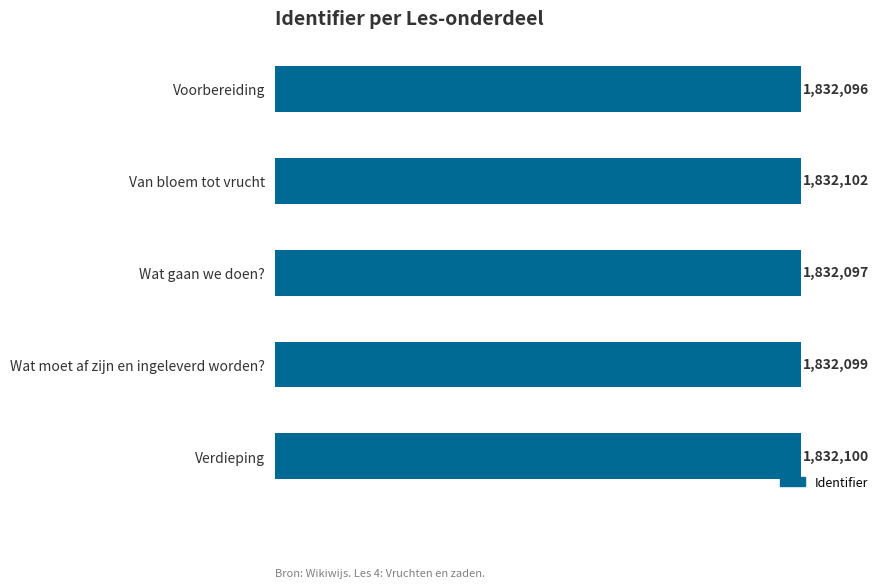

Are the bars grouped side by side (vs. stacked)?

No